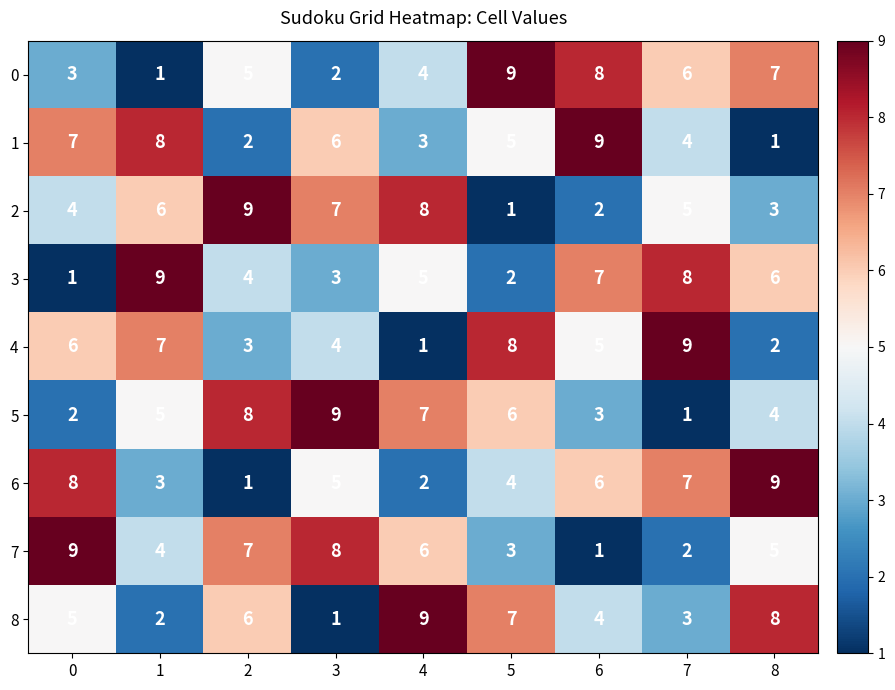

True or false: 0 has a value of 1 at 1.

True